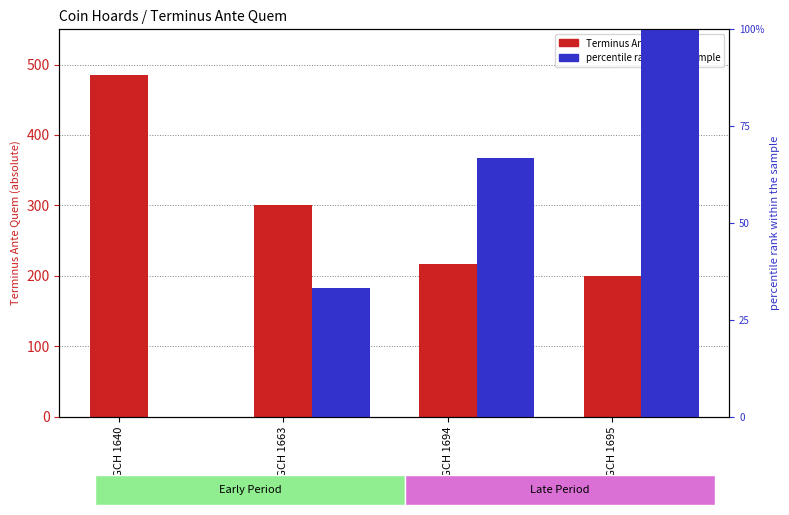

At which label is percentile rank within sample closest to 50?

IGCH 1694